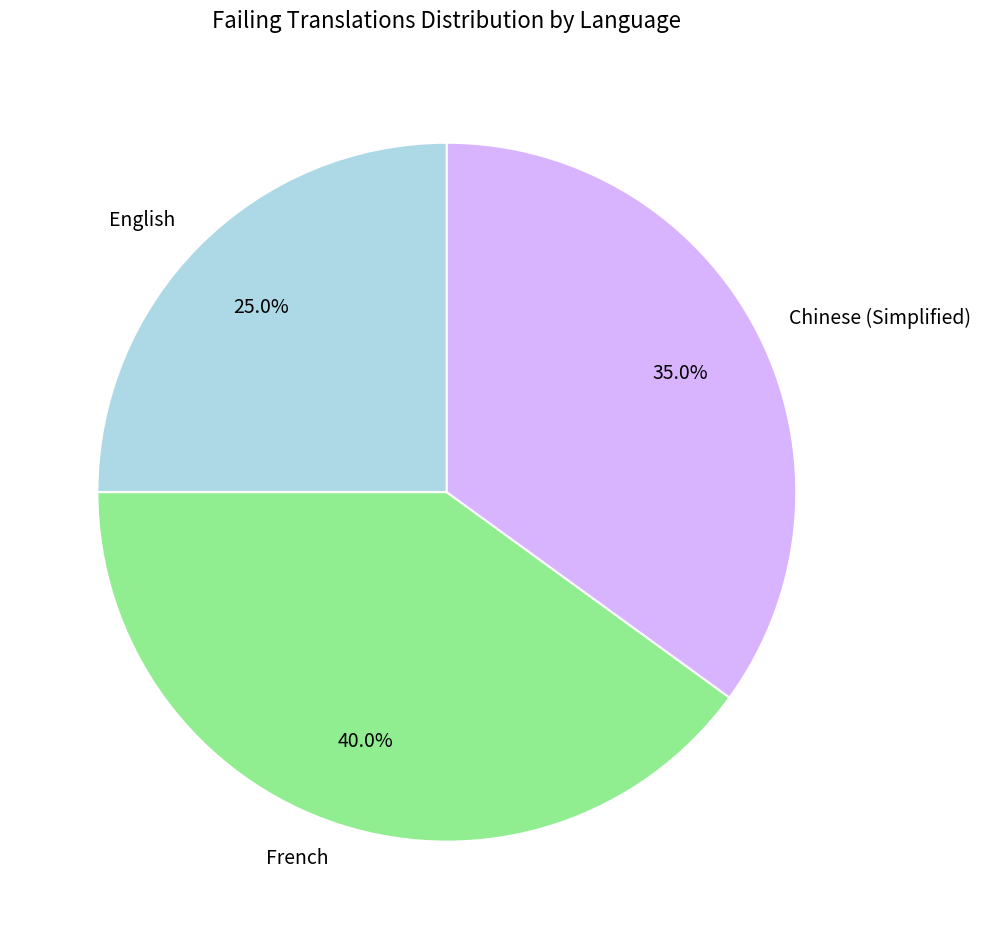

Does Chinese (Simplified) represent more than half of the total?

No